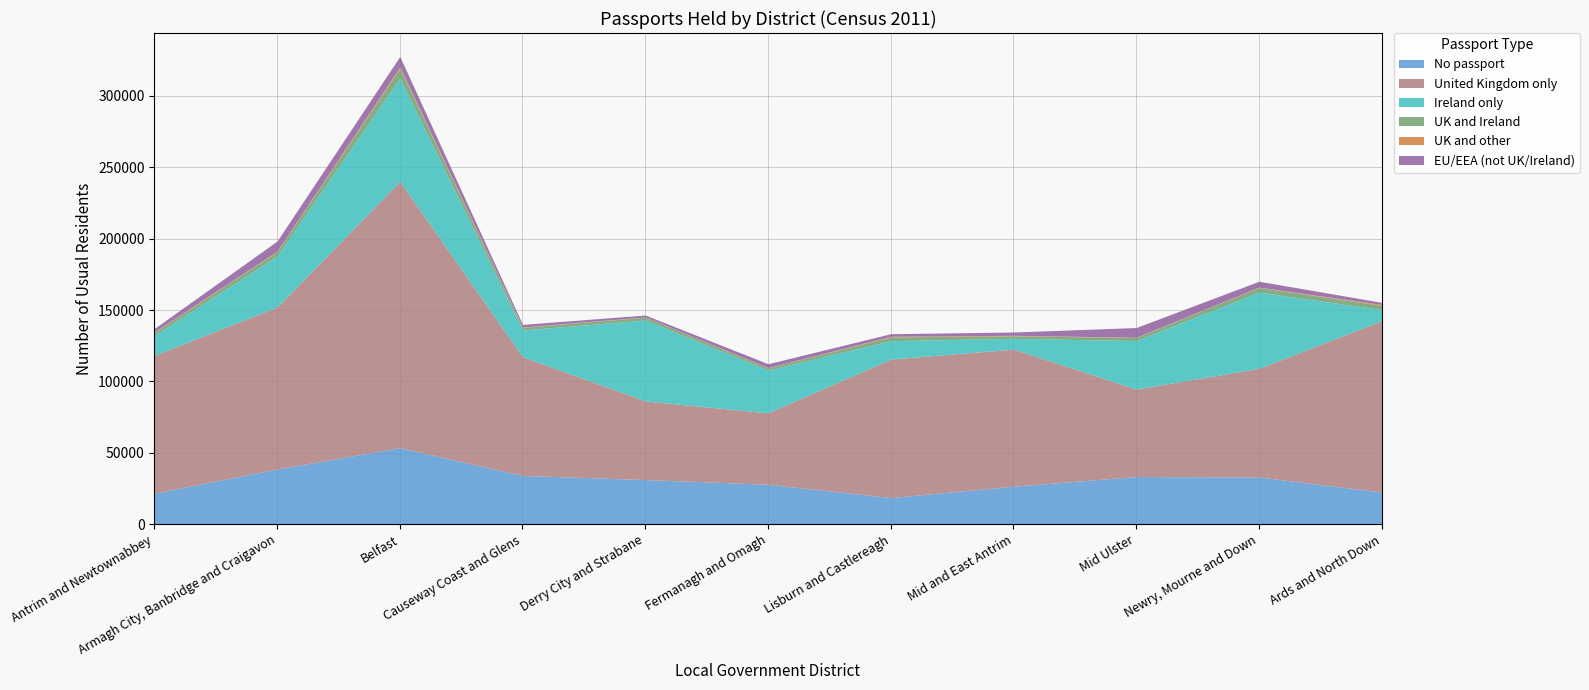

What is the minimum value for No passport?

18628